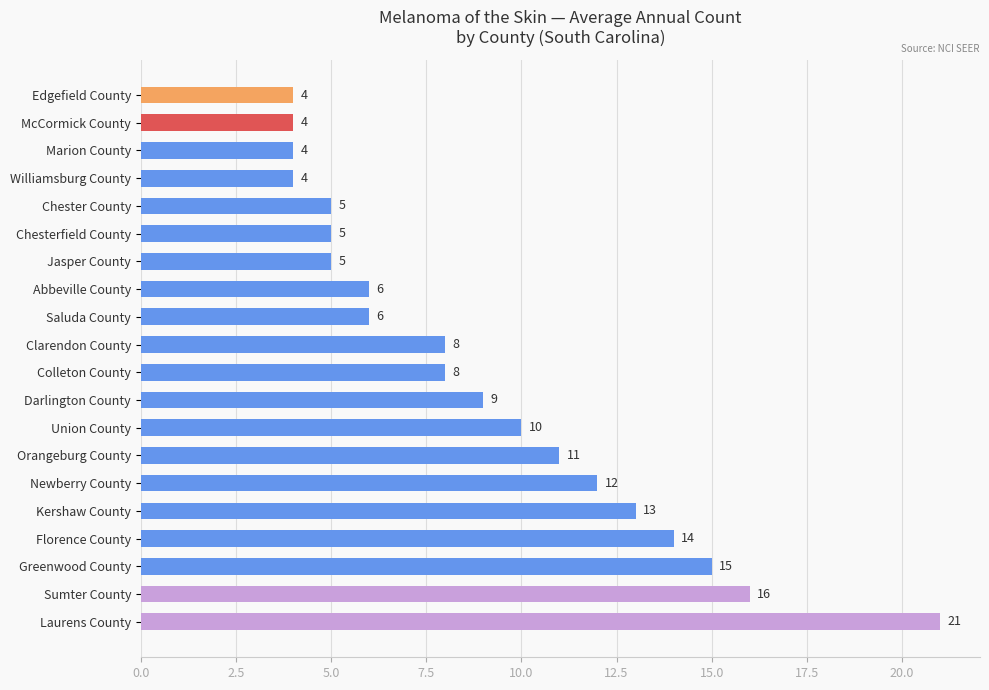

Which has a higher value, Edgefield County or Chester County?

Chester County